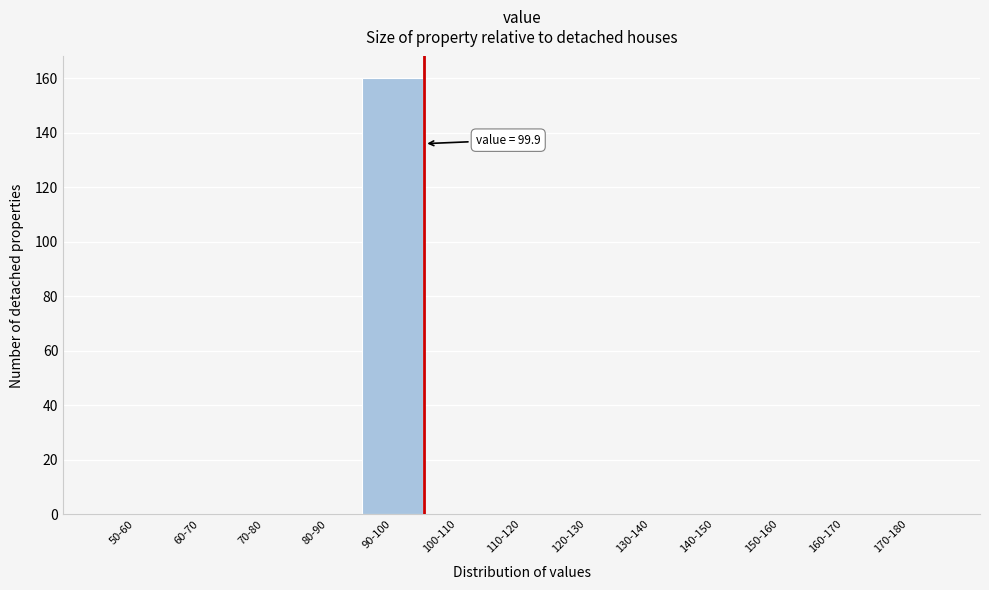

Reading right to left, list all the values displayed in this chart.

170-180=0	160-170=0	150-160=0	140-150=0	130-140=0	120-130=0	110-120=0	100-110=0	90-100=160	80-90=0	70-80=0	60-70=0	50-60=0